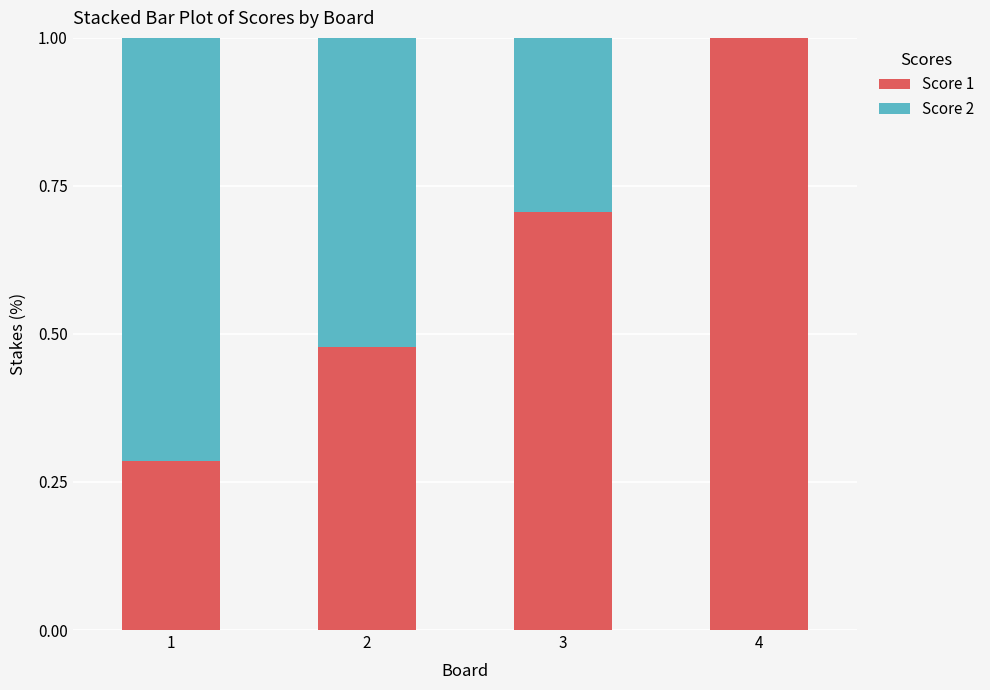

What are all the series names shown in the legend?

Score 1, Score 2